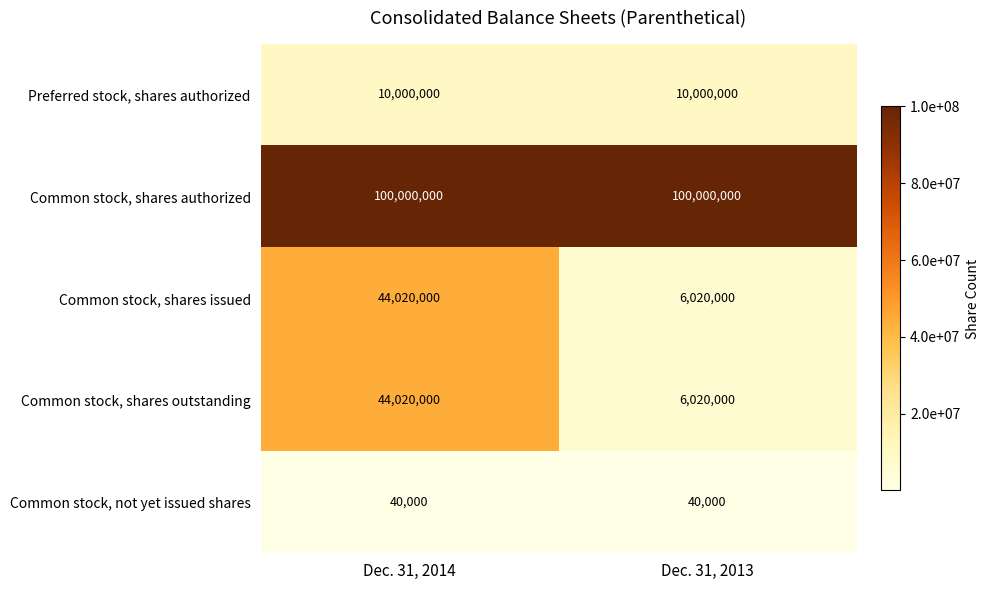

What is the maximum value shown in the chart?

100000000